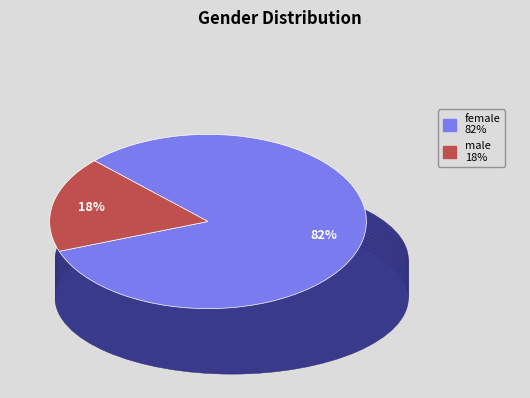

Does any single category account for the majority?

Yes